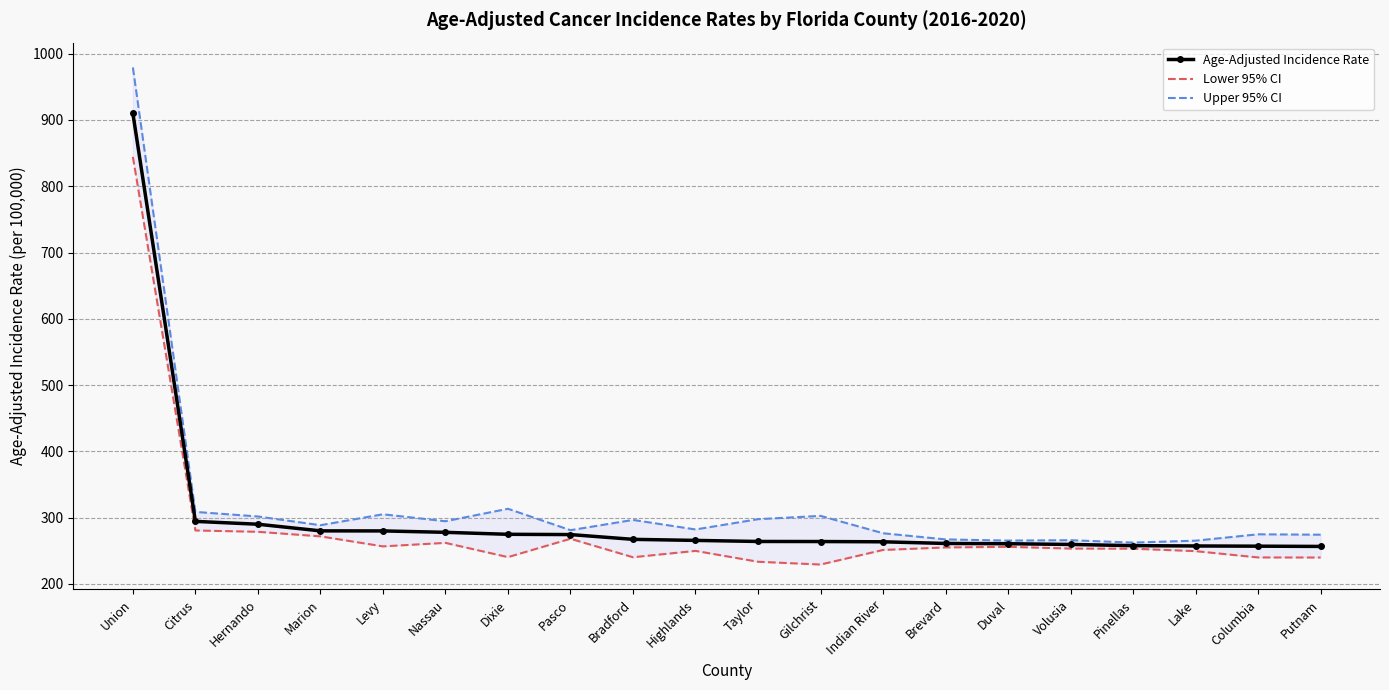

At which label does Upper 95% CI first exceed 288?

Union